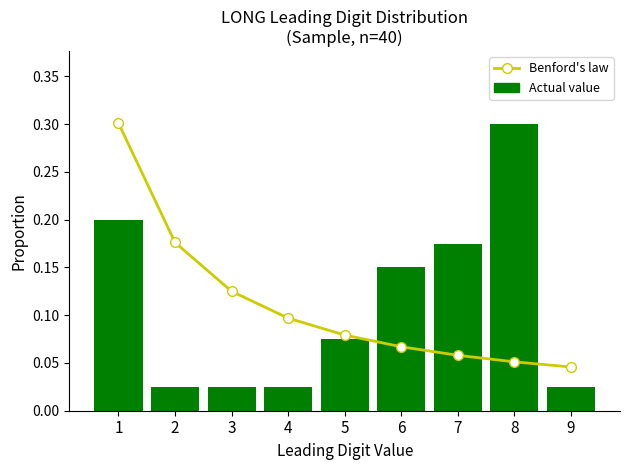

Reading left to right, extract all data points from this chart.

Benford's law: 1=0.3	2=0.2	3=0.1	4=0.1	5=0.1	6=0.1	7=0.1	8=0.1	9=0.0
Actual value: 1=0.2	2=0.0	3=0.0	4=0.0	5=0.1	6=0.1	7=0.2	8=0.3	9=0.0